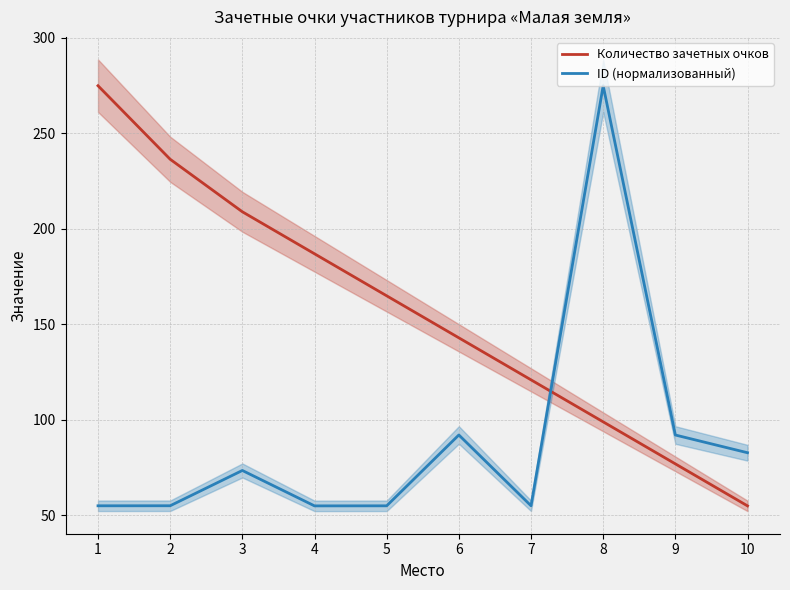

Where is Количество зачетных очков nearest to the value 165?

5